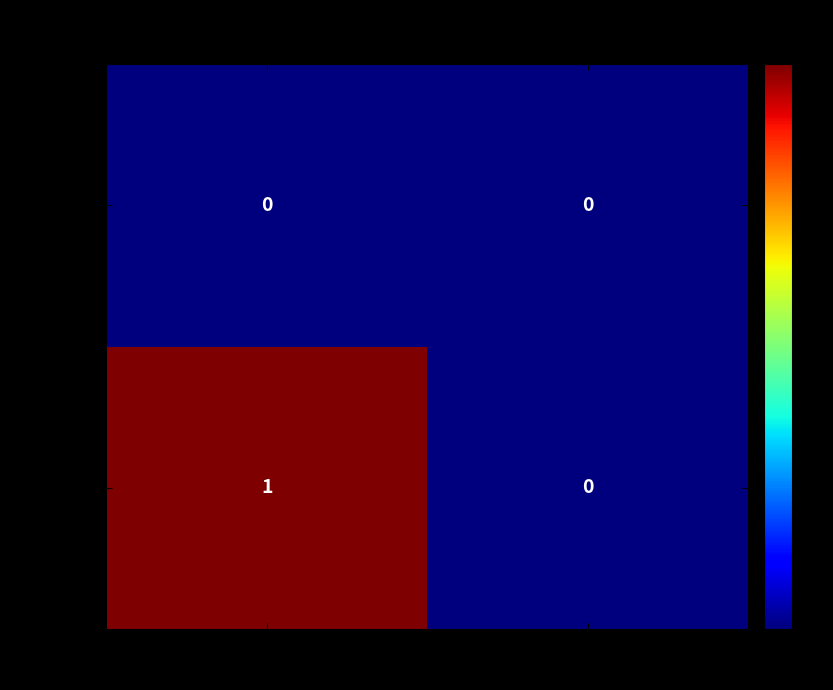

Is the value of 8fed2c9… at -1 greater than the value of 9a482d9… at -1?

No